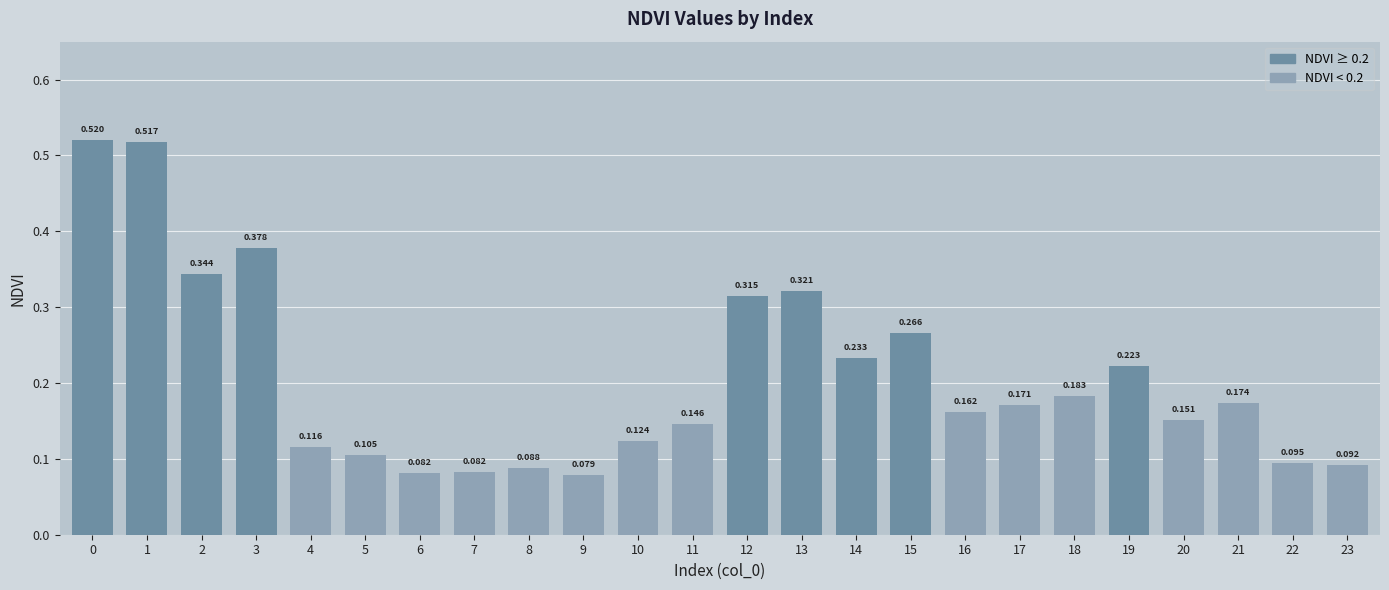

The value at 20 is 0.2. True or false?

False